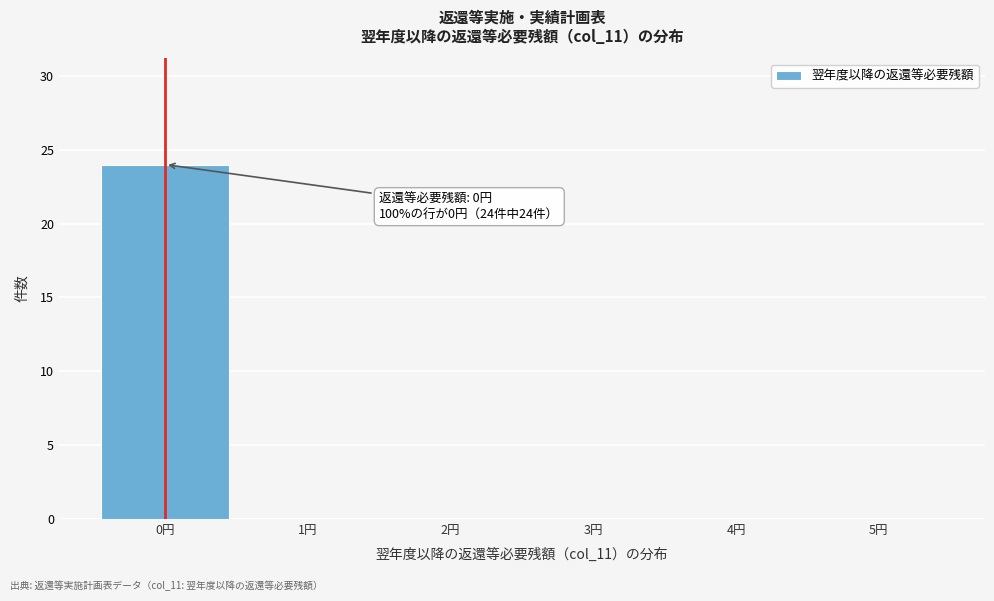

Over which range of the x-axis is the bar tallest?

-0.5 to 0.5